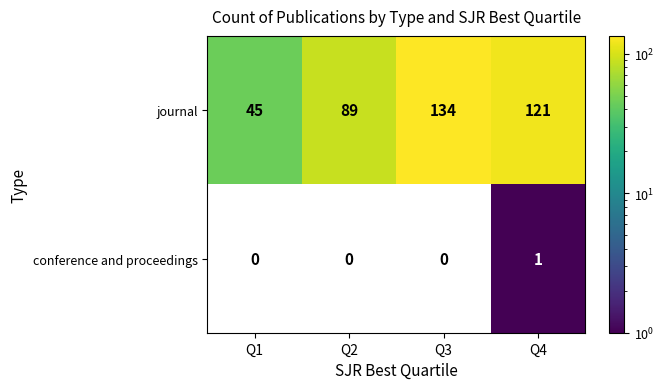

At Q4, list the series in order from largest to smallest.

journal, conference and proceedings